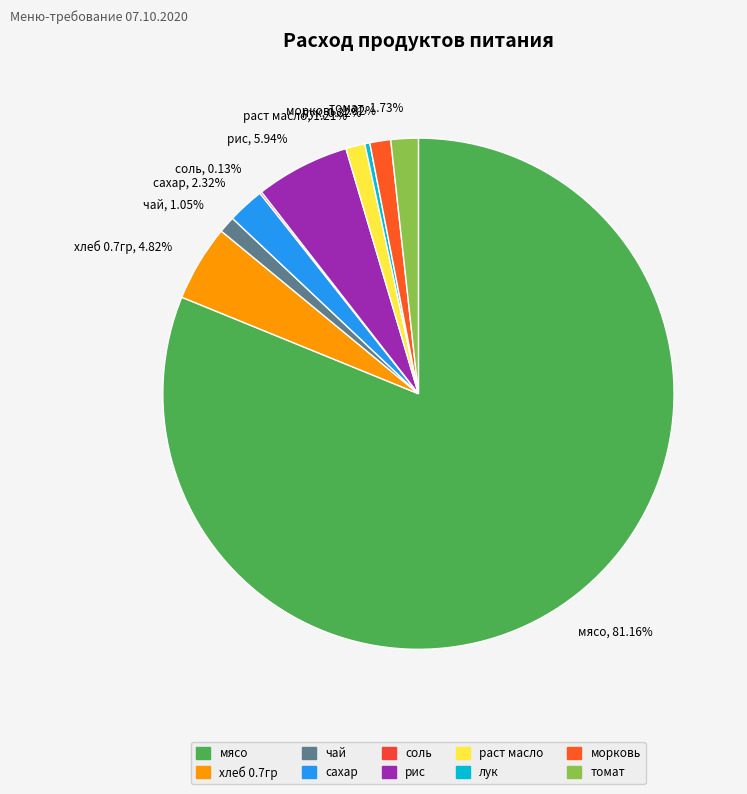

True or false: чай accounts for 1% of the total.

True